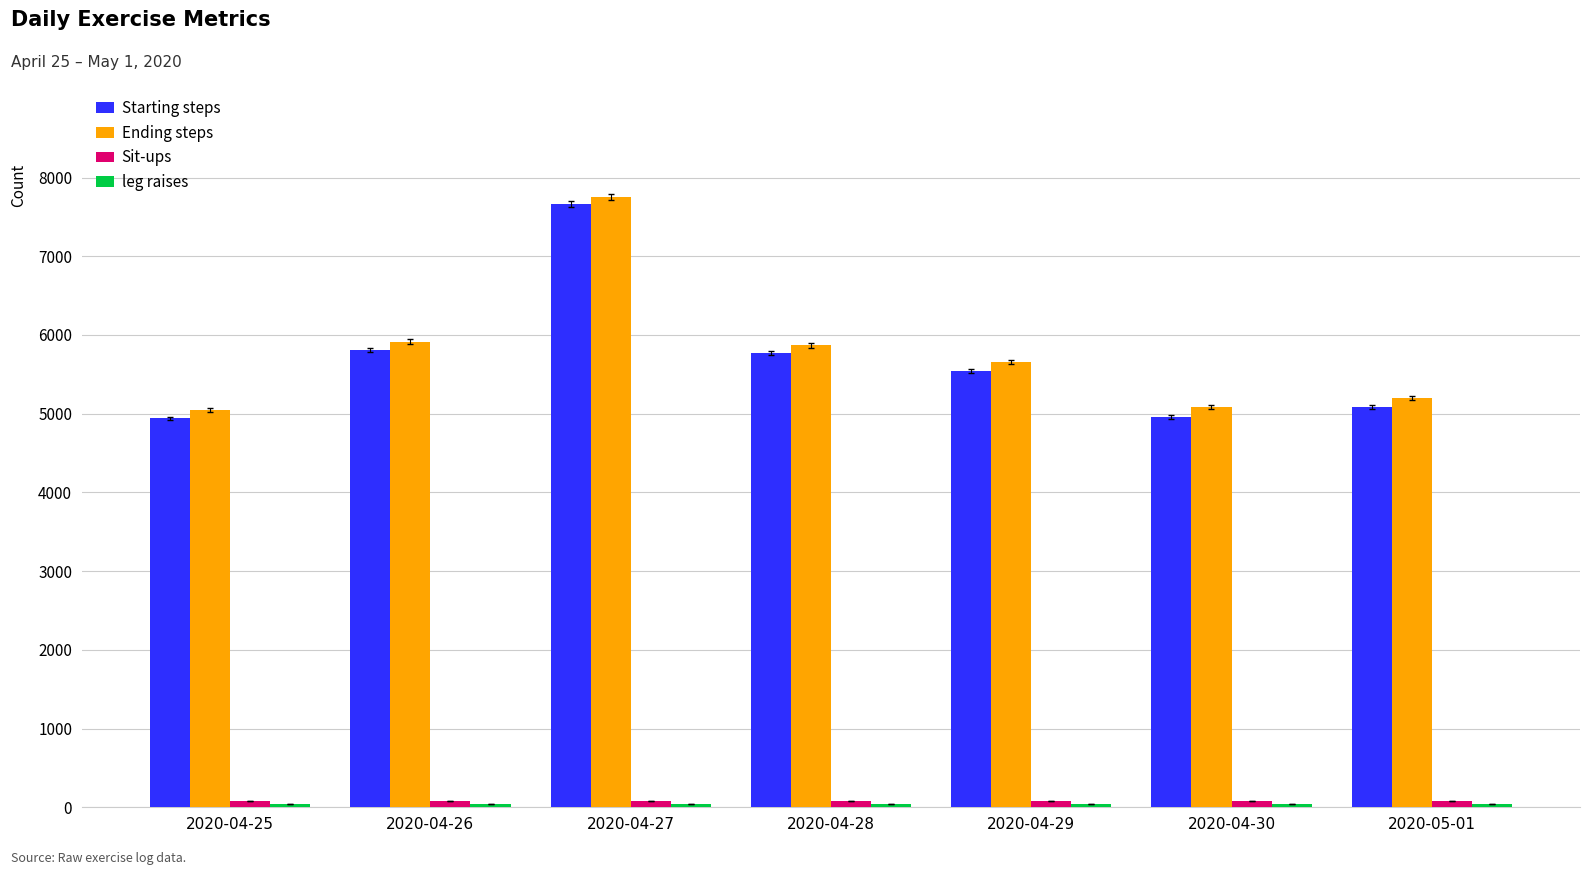

What is the difference between the second highest and minimum values in the Ending steps series?

869